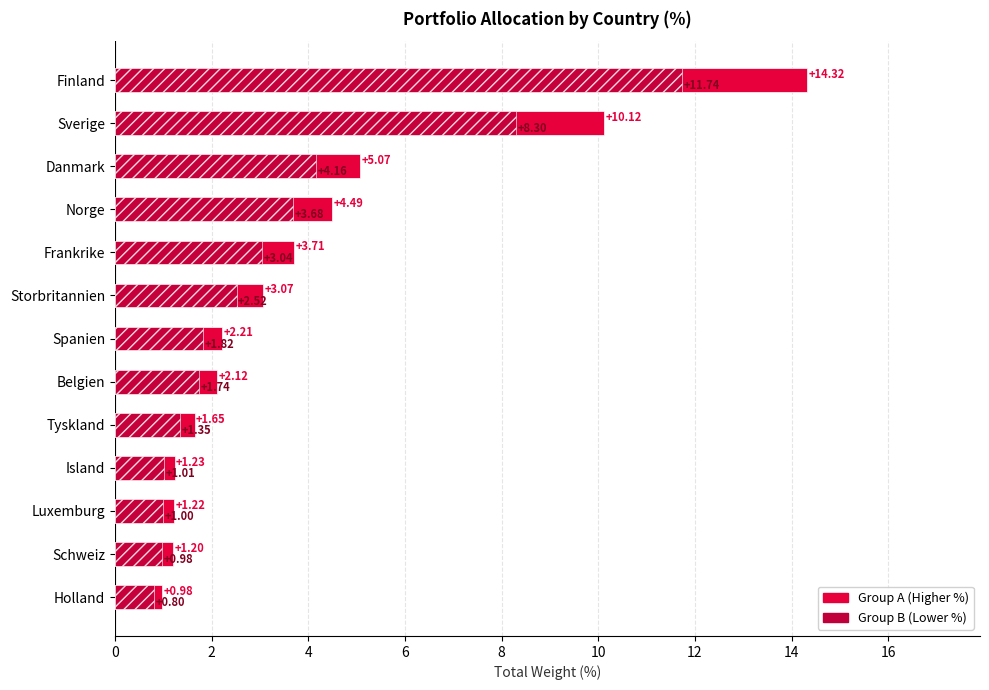

Rank the series by their average value, from highest to lowest.

Group A, Group B